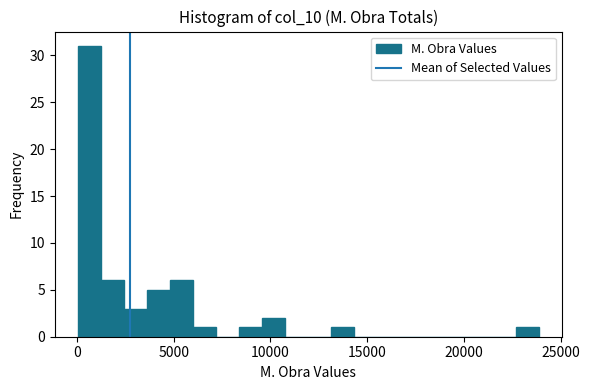

Read against the x-axis, roughly where is the centre of the tallest bar?

500